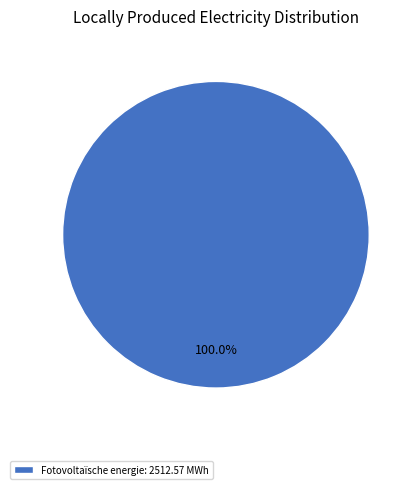

Rank the categories by value from lowest to highest.

Fotovoltaïsche energie: 2512.57 MWh